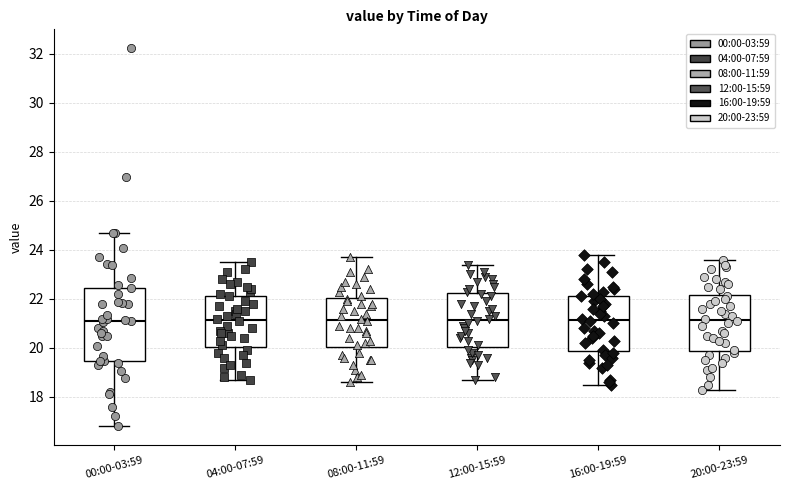

Reading left to right, transcribe this box plot: for each box, give where its median line is, the range the box spans, and where its two whiskers end, as read against the y-axis. The values are not printed on the chart, so give them approximately, as read against the axis.

00:00-03:59: median 21.2, box 19.4 to 22.4, whiskers 16.8 to 24.6
04:00-07:59: median 21.2, box 20.0 to 22.2, whiskers 18.8 to 23.6
08:00-11:59: median 21.2, box 20.0 to 22.0, whiskers 18.6 to 23.8
12:00-15:59: median 21.2, box 20.0 to 22.2, whiskers 18.8 to 23.4
16:00-19:59: median 21.2, box 19.8 to 22.2, whiskers 18.6 to 23.8
20:00-23:59: median 21.2, box 19.8 to 22.2, whiskers 18.4 to 23.6